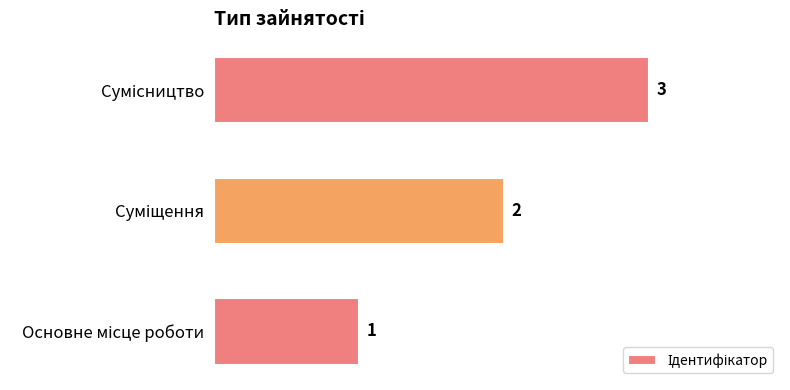

What is the smallest value displayed?

1